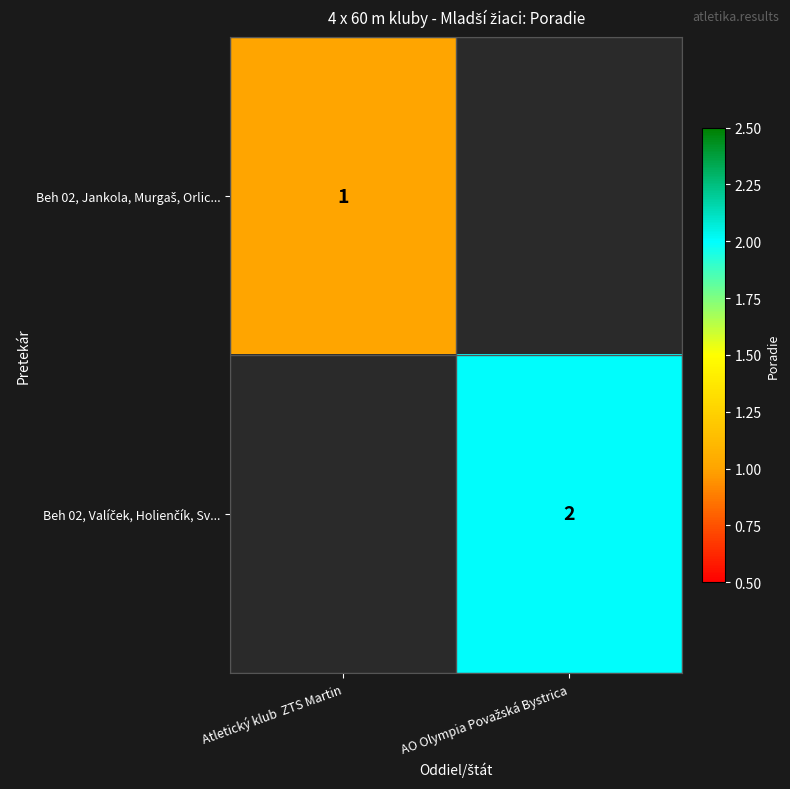

True or false: Beh 02, Valíček, Holienčík, Sv... has a value of 0 at Atletický klub ZTS Martin.

True